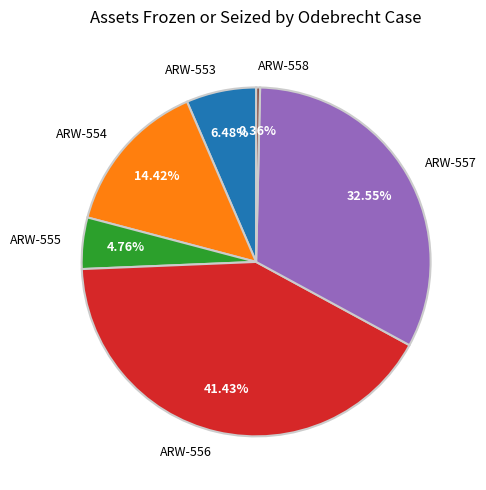

To the nearest percent, what percentage of the pie is ARW-554?

14%